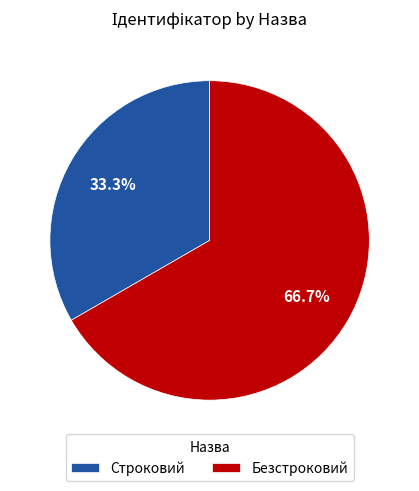

What is the largest slice in the pie chart?

Безстроковий